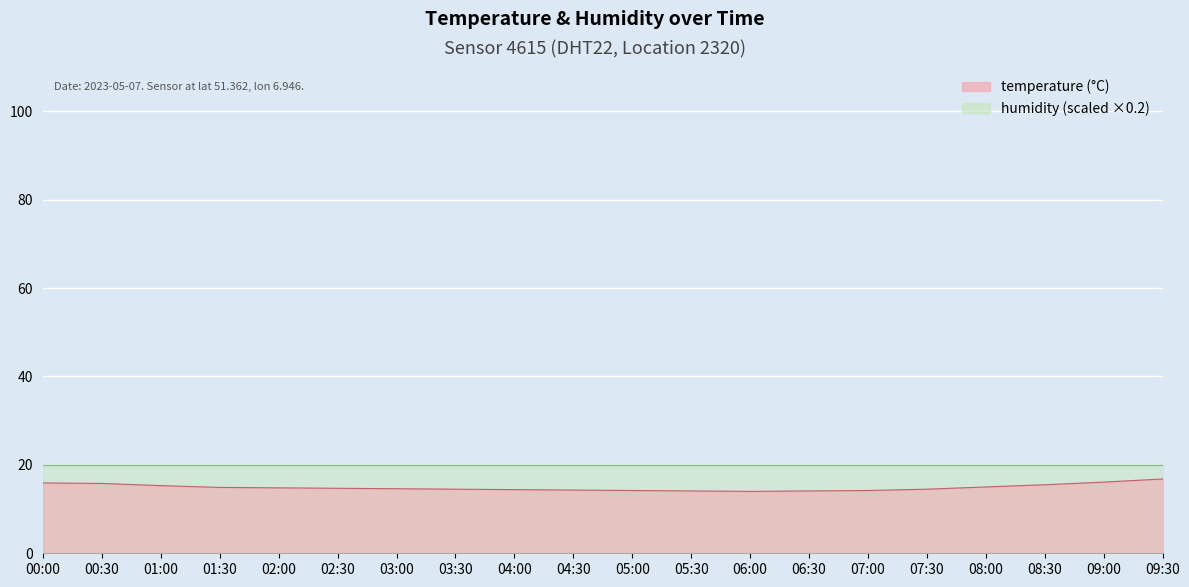

What is the sum of all values?

297.7